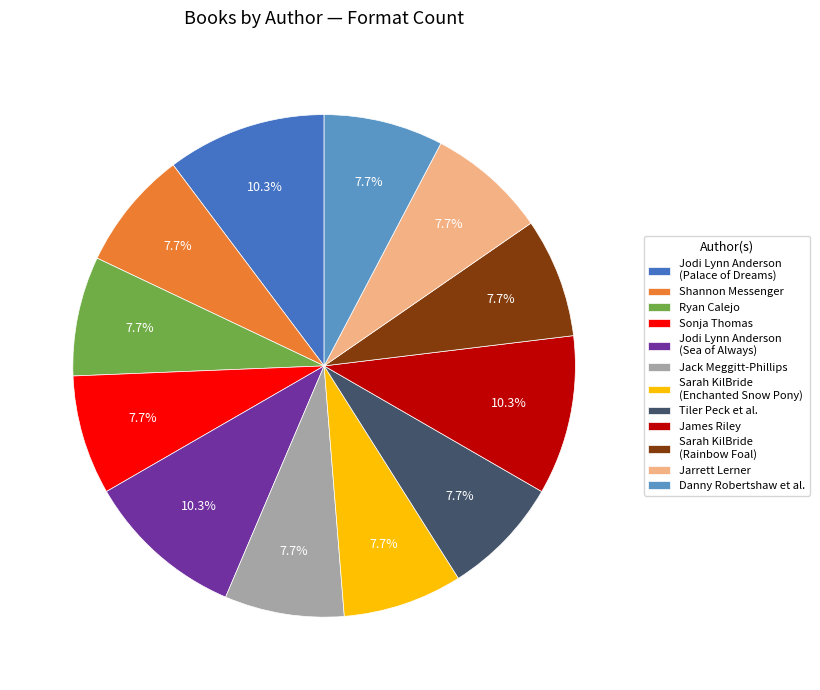

Is there any slice that represents more than half of the pie?

No